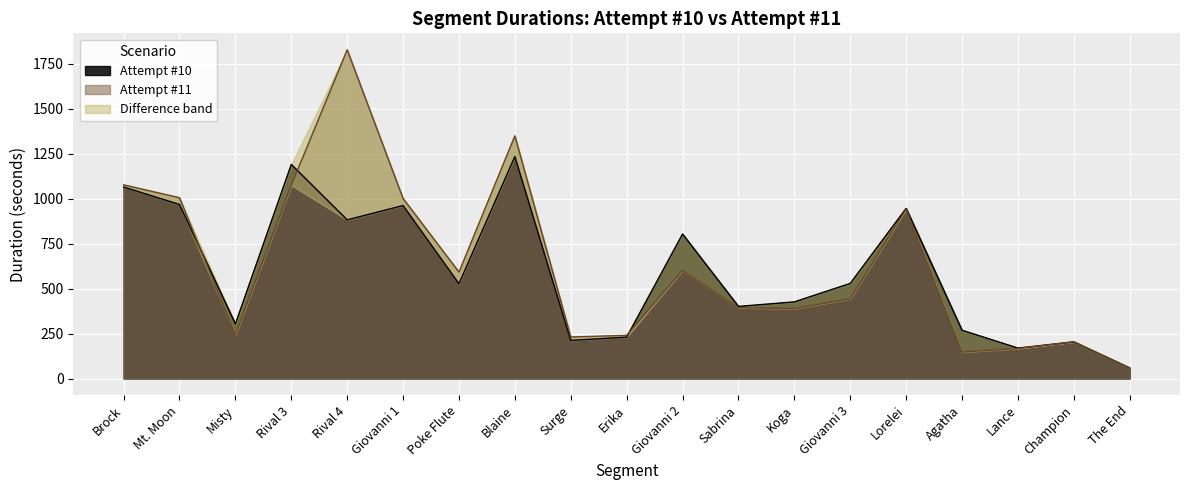

The Attempt #10 series shows 338.0 at Poke Flute. True or false?

False